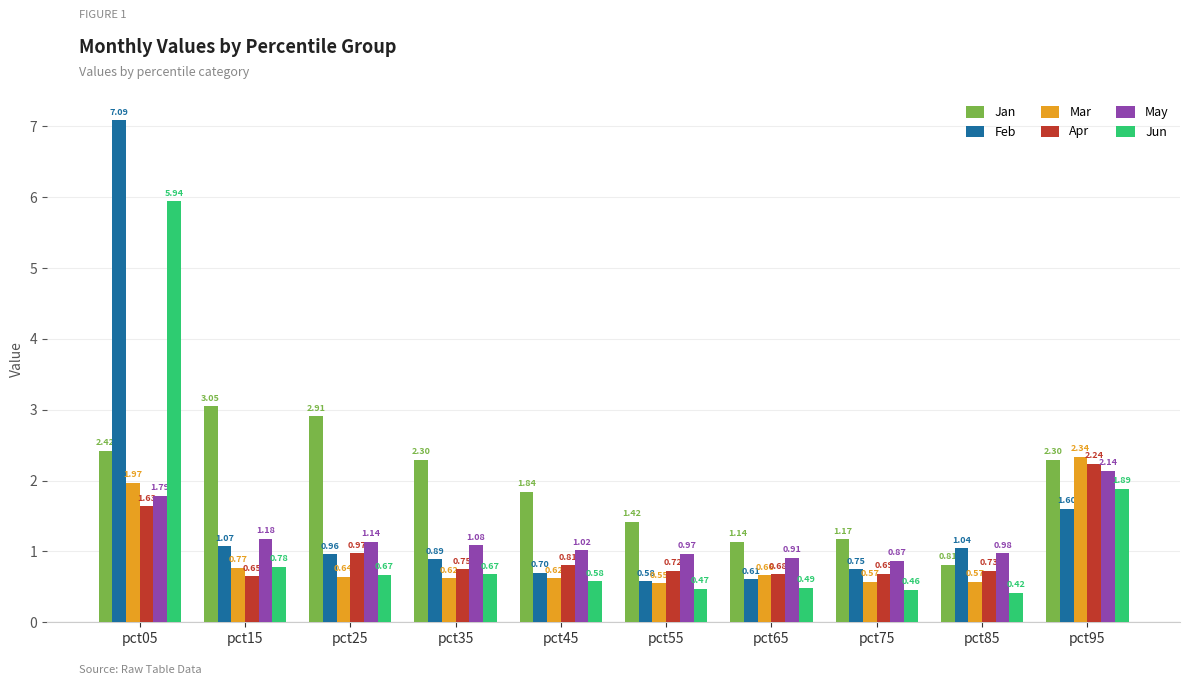

What is the maximum value shown in the chart?

7.1